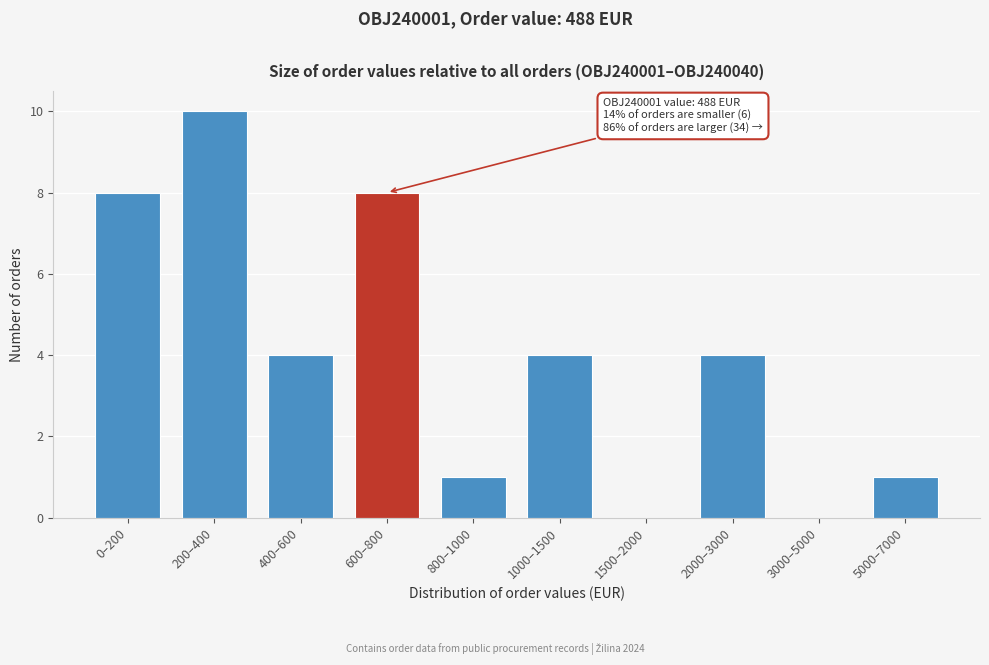

Reading right to left, extract all data points from this chart.

5000–7000=1	3000–5000=0	2000–3000=4	1500–2000=0	1000–1500=4	800–1000=1	600–800=8	400–600=4	200–400=10	0–200=8